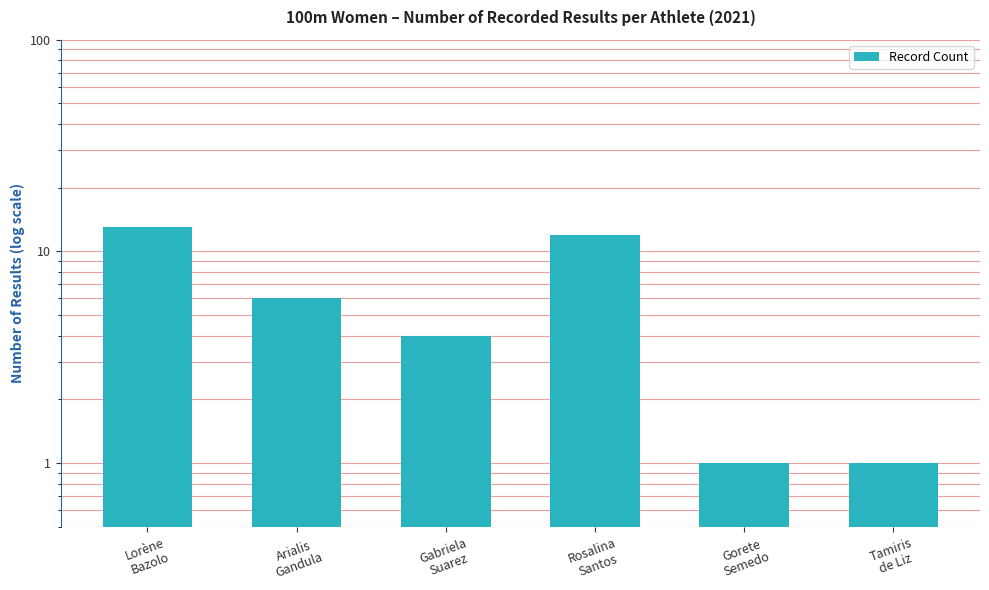

What position from the right is Gabriela
Suarez?

4